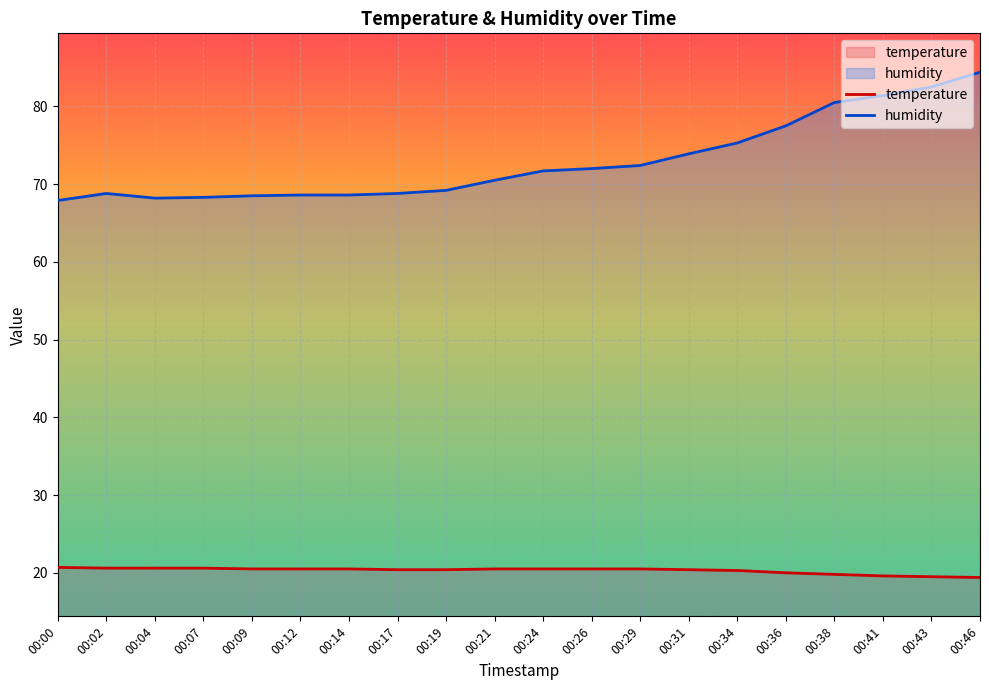

In humidity, how many points are lower than both neighbors (excluding endpoints)?

1